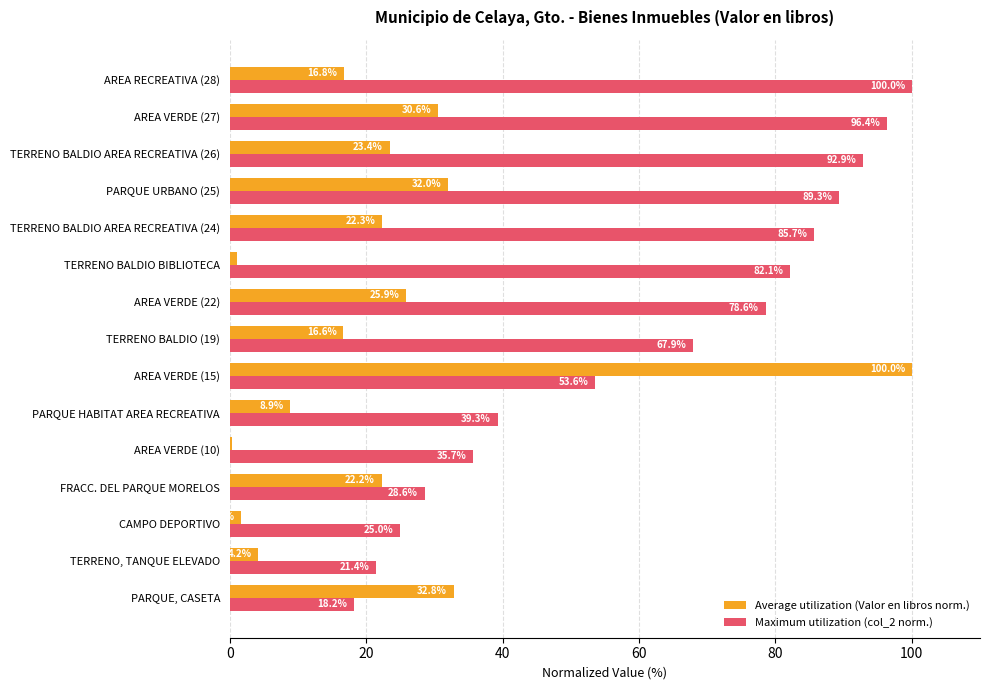

At which label is Maximum utilization (col_2 norm.) closest to 59?

AREA VERDE (15)